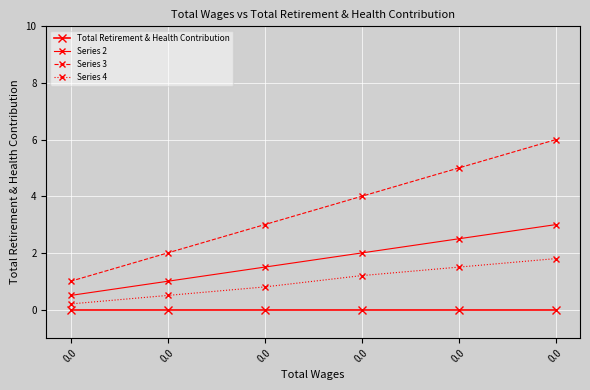

How many categories are shown in the chart?

6